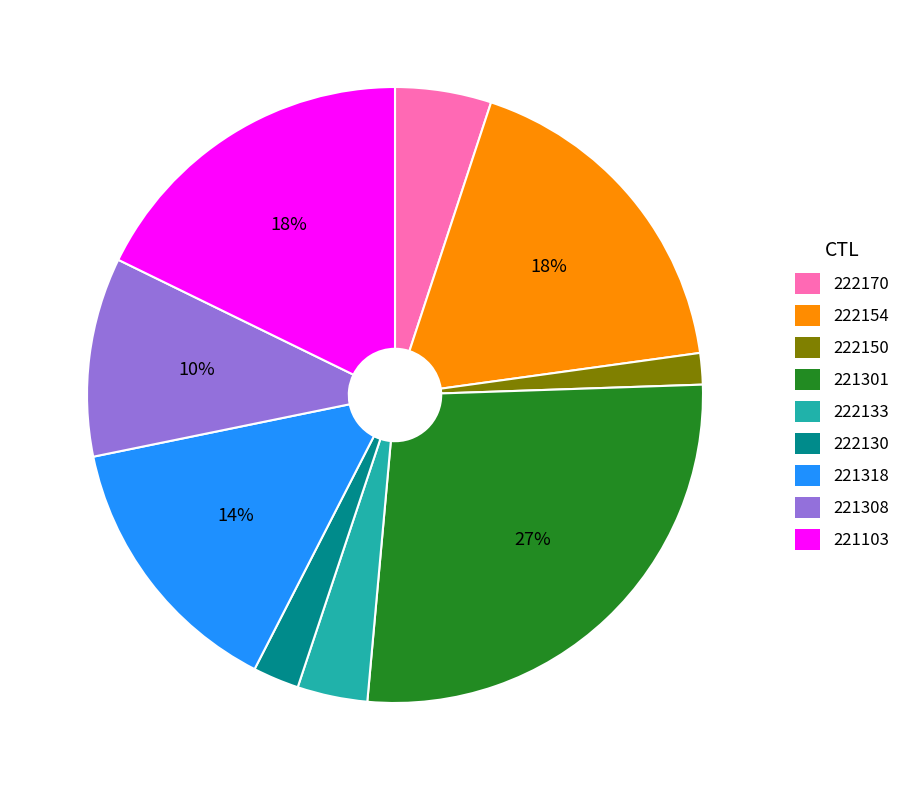

Does 222133 represent more than half of the total?

No